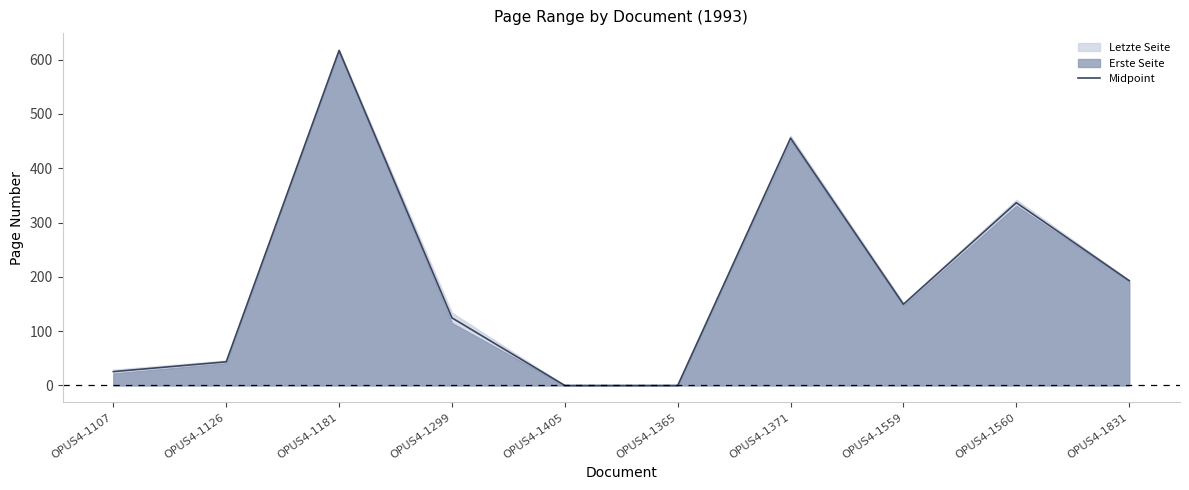

What position from the left is OPUS4-1405?

5